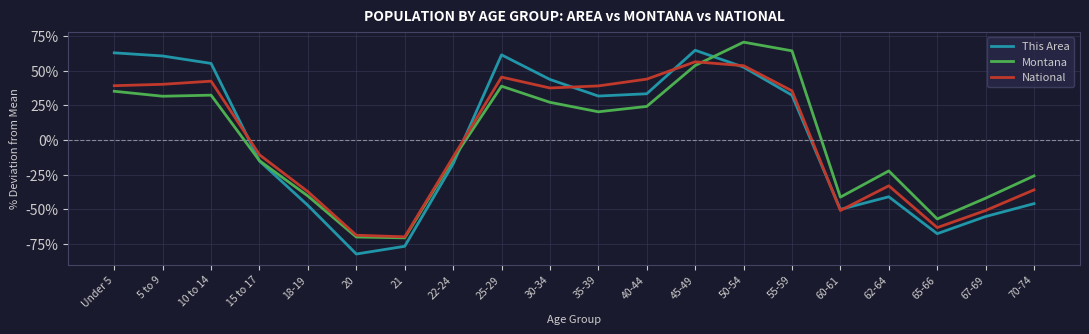

How many lines are shown in the chart?

3